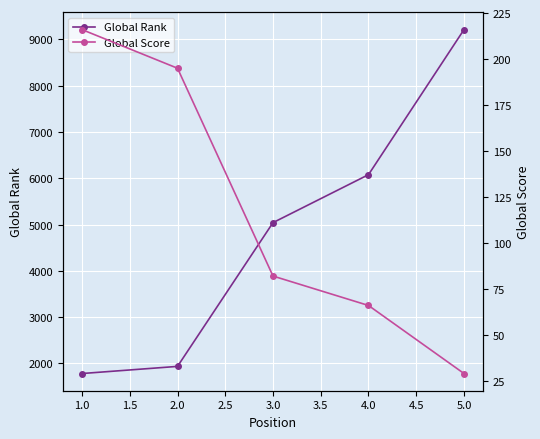

What is the minimum value shown in the chart?

29